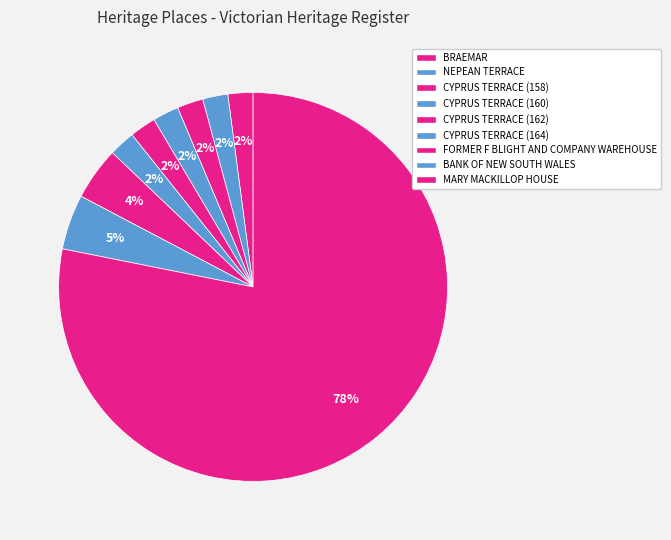

True or false: CYPRUS TERRACE (164) accounts for 13% of the total.

False